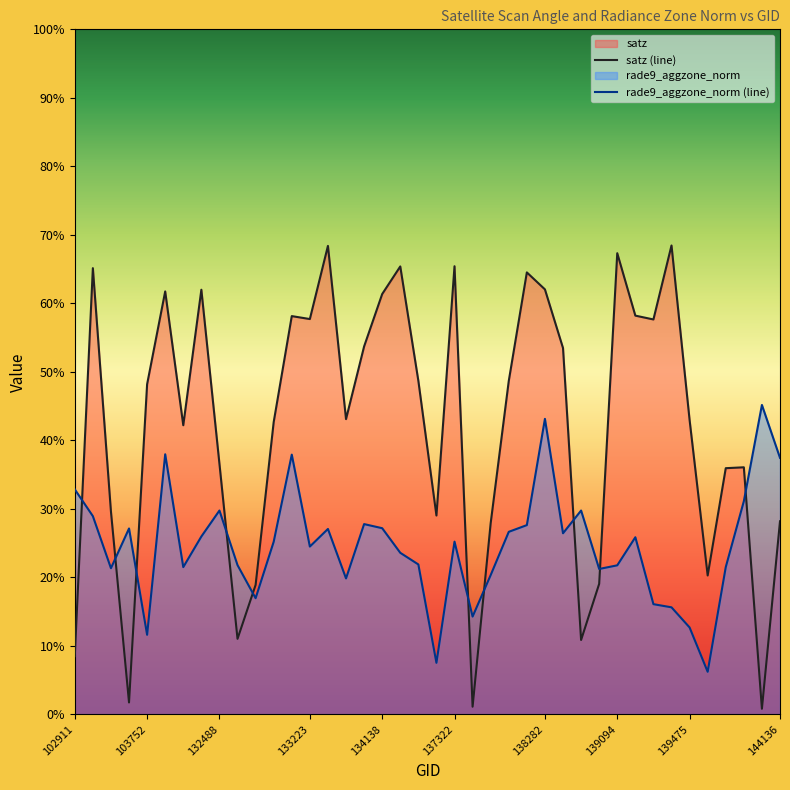

What is the label of the 8th point from the left?

139094